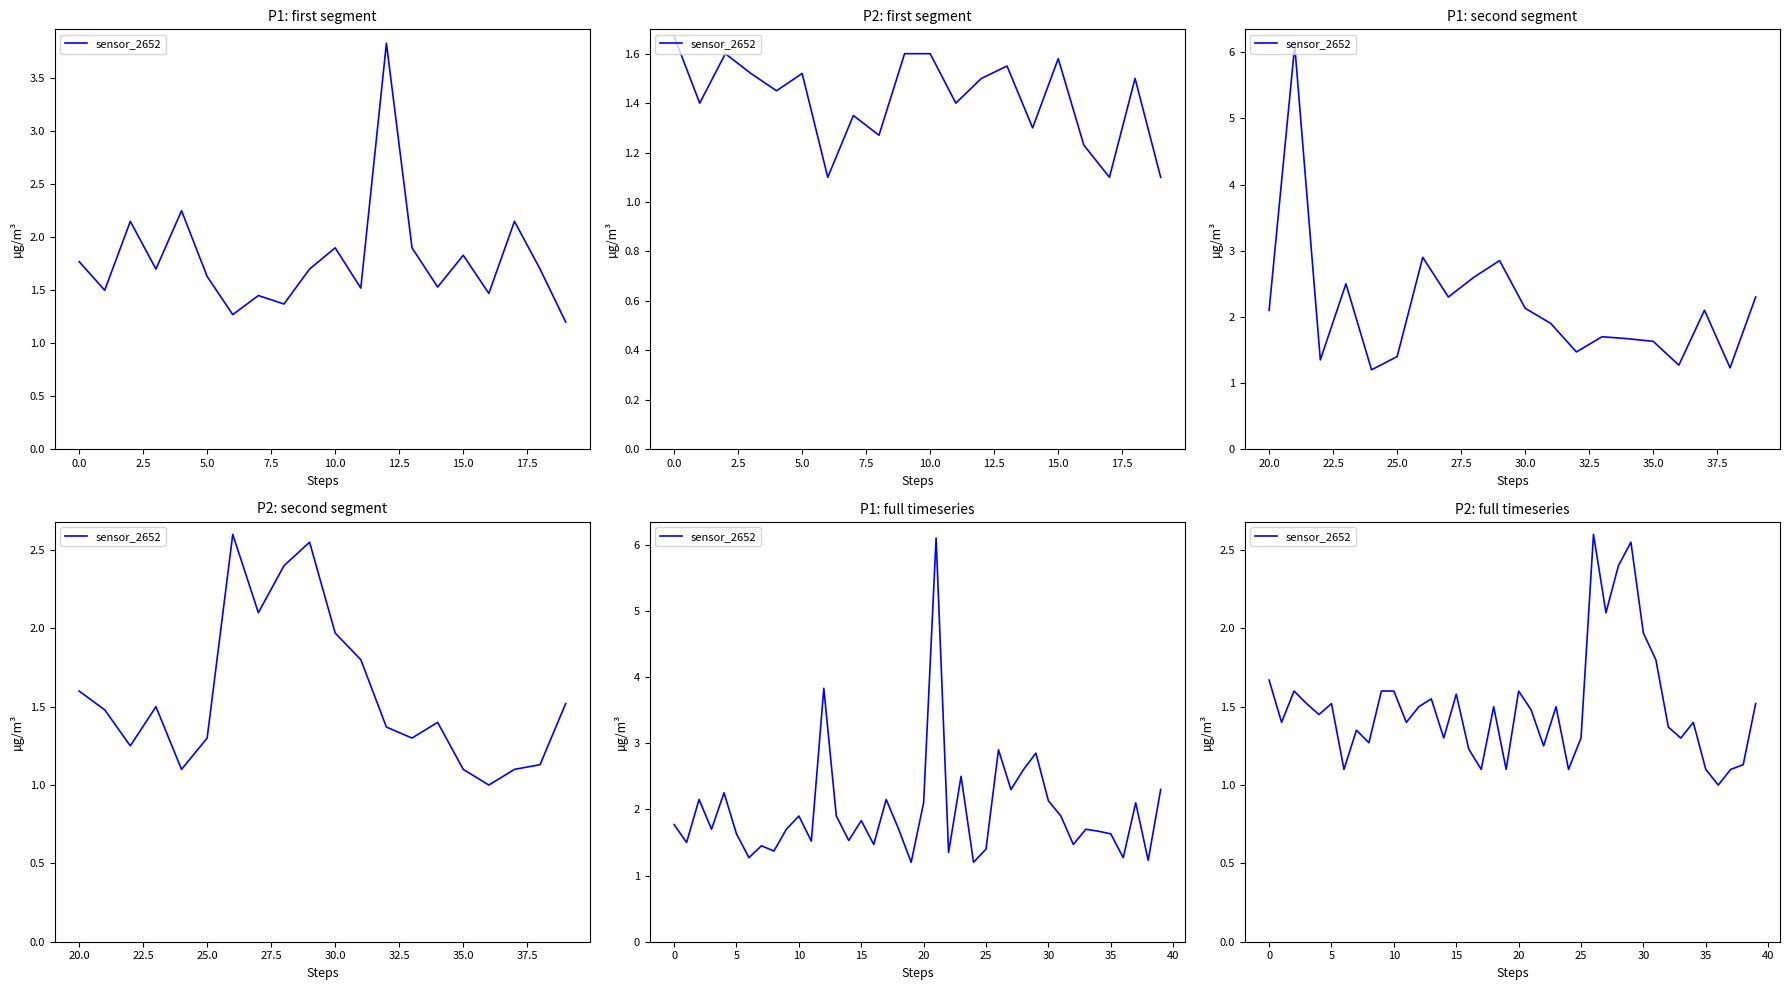

What is the difference between the values at 11 and 18?

0.1